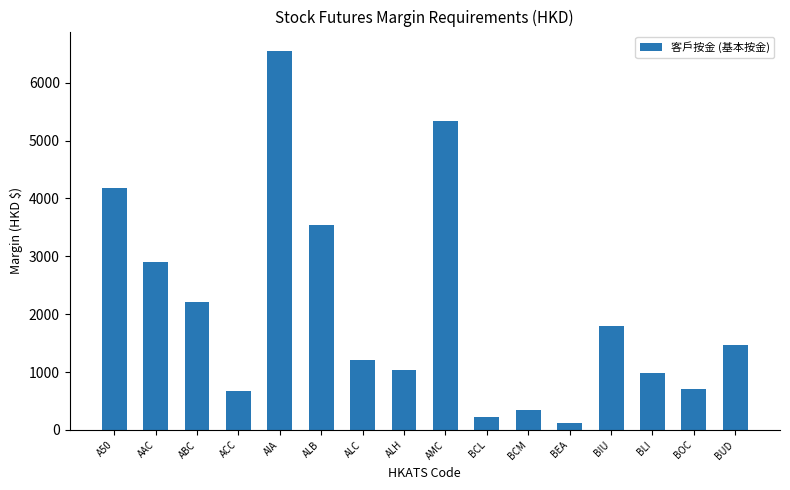

What is the maximum value shown in the chart?

6556